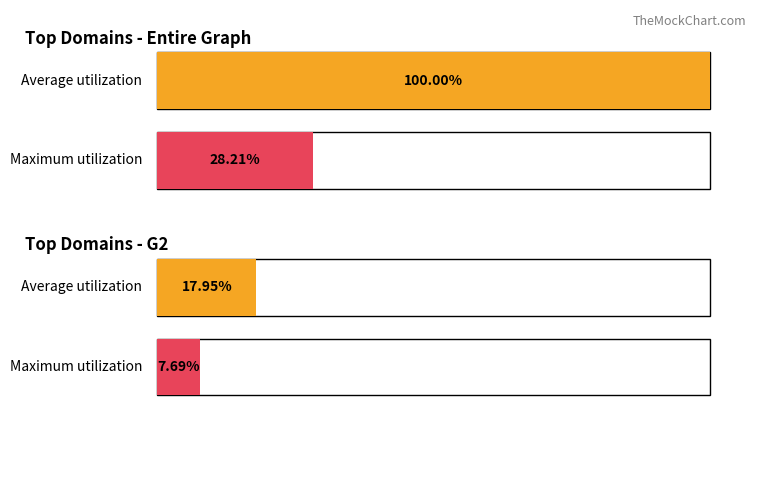

Is it true that G2 Count equals -9 at 112pers.nl?

False